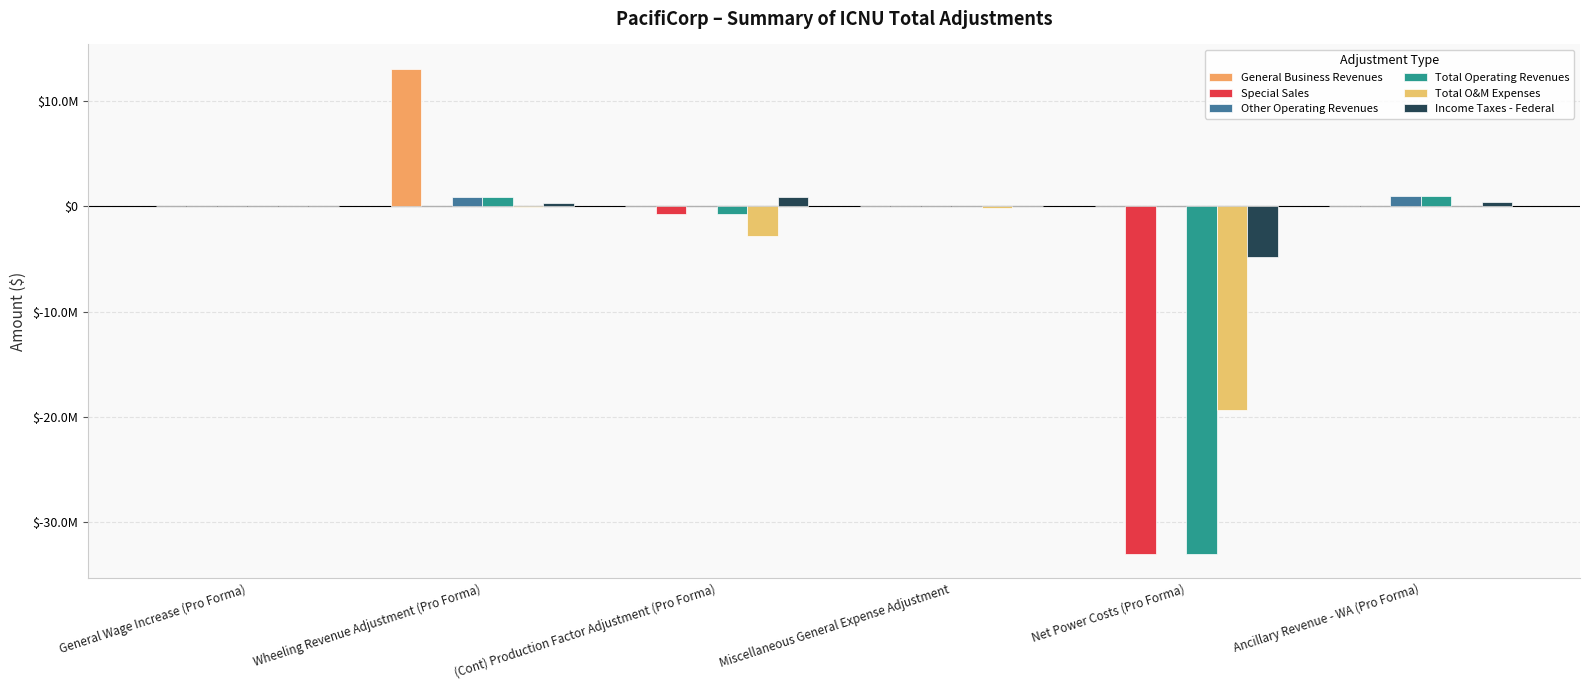

Does the chart contain stacked bars?

No